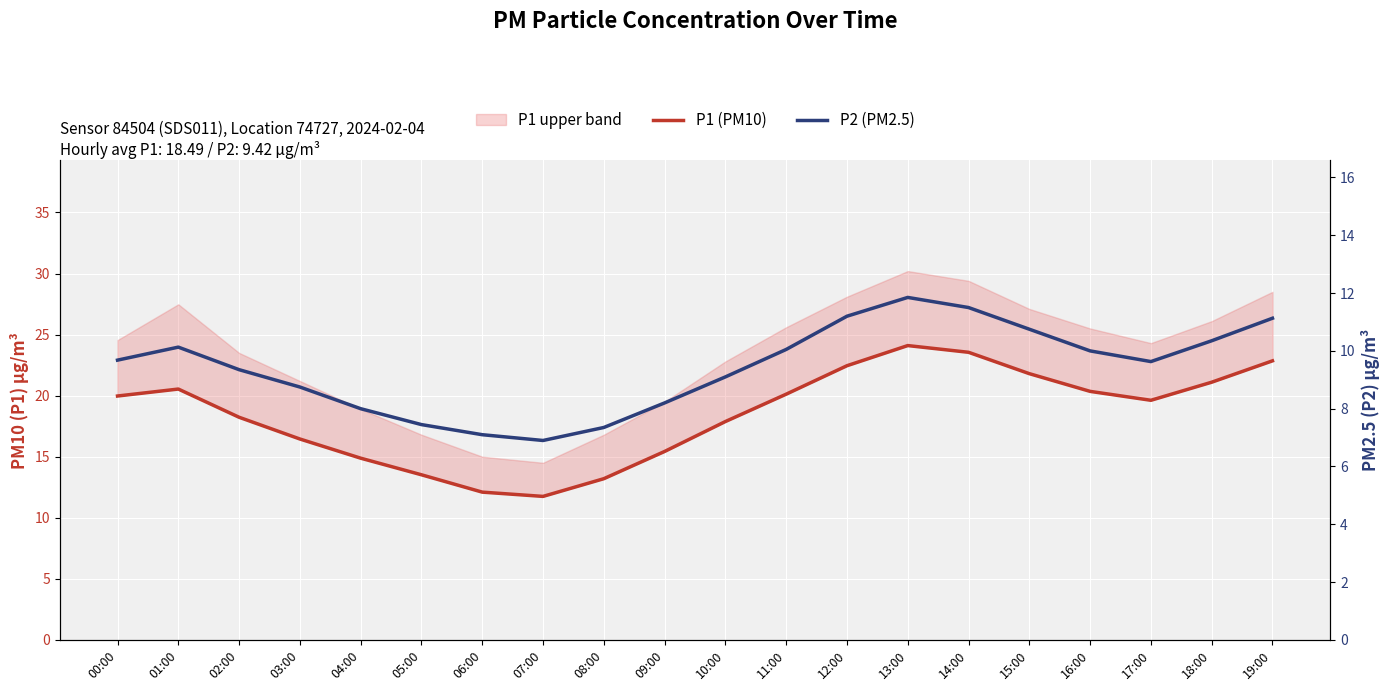

Which category has the lowest value across all series?

07:00